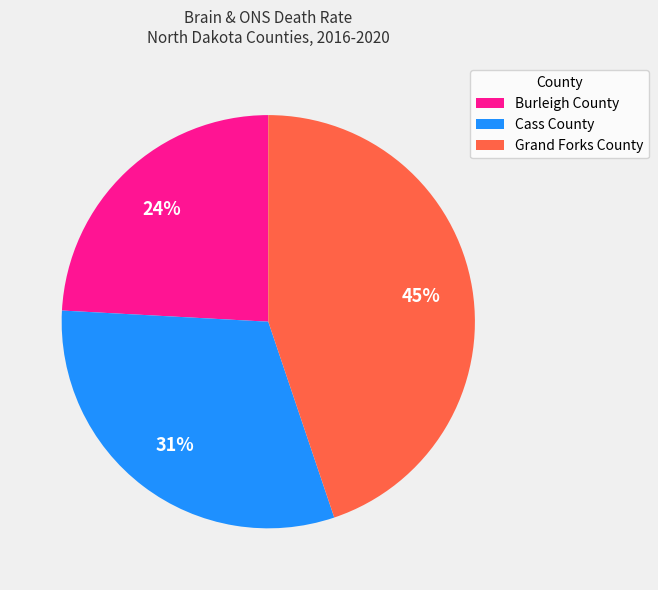

The Cass County slice represents 31% of the pie. True or false?

True